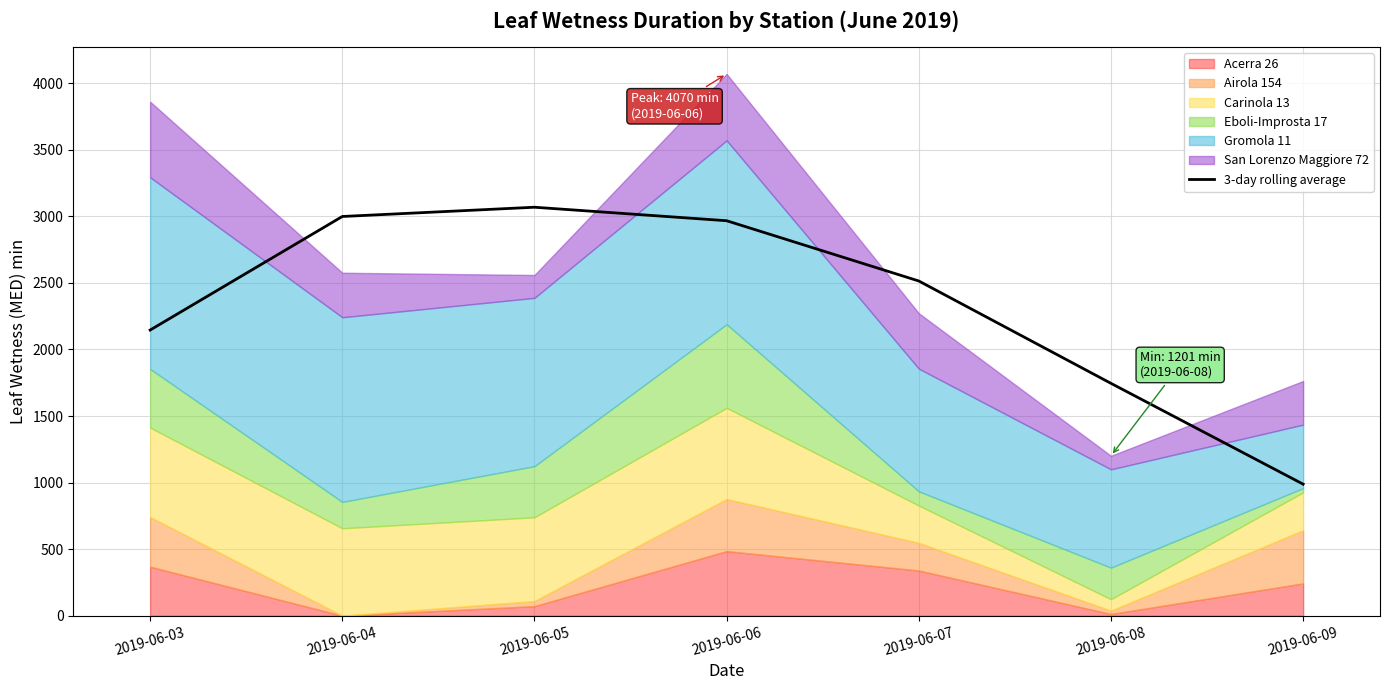

Which label corresponds to the smallest value in the chart?

2019-06-09